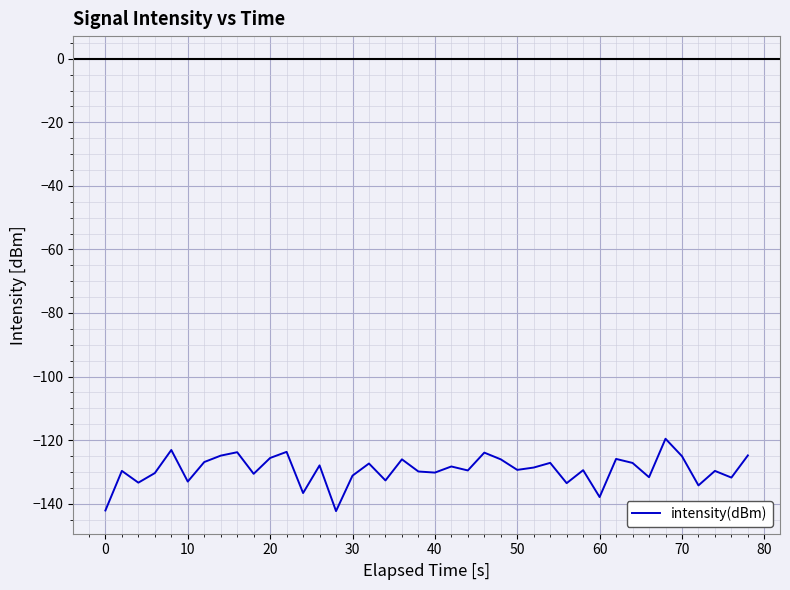

What is the minimum value shown in the chart?

-142.3